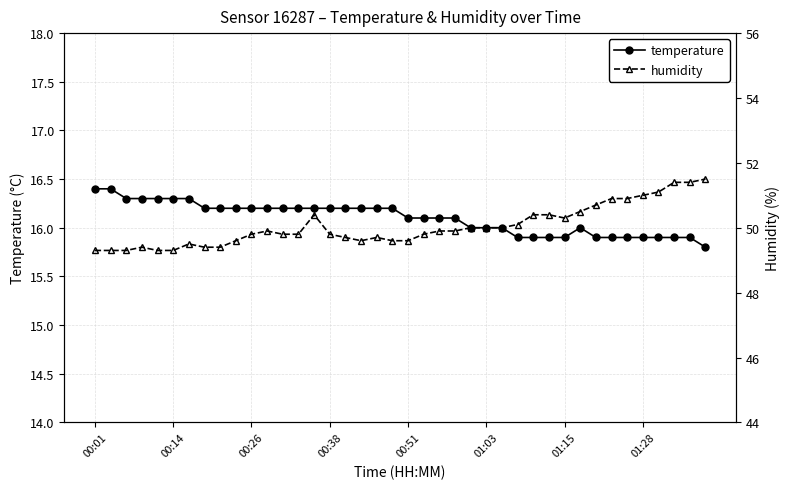

The temperature series shows 16.1 at 00:51. True or false?

True